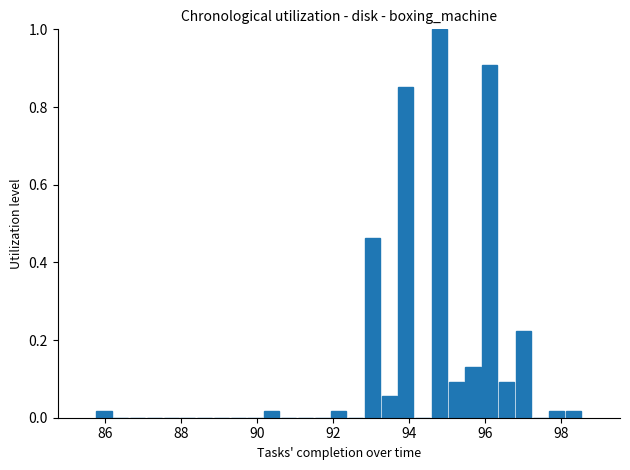

Around what value on the x-axis is the tallest bar? Give the approximate position of its centre, as read against the axis.

94.8